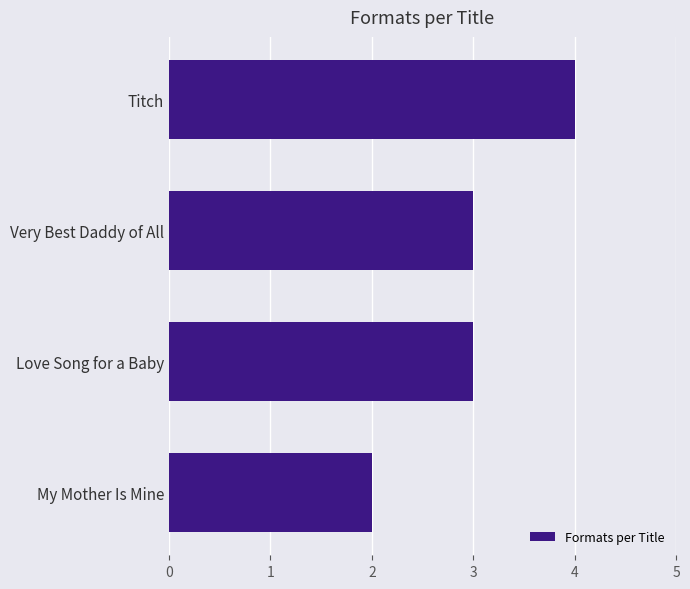

What is the approximate value at Very Best Daddy of All?

3